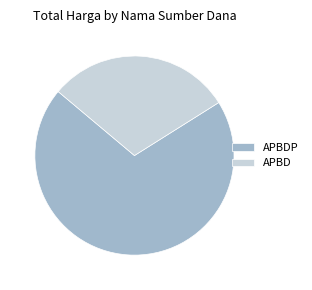

How many segments does this pie chart have?

2